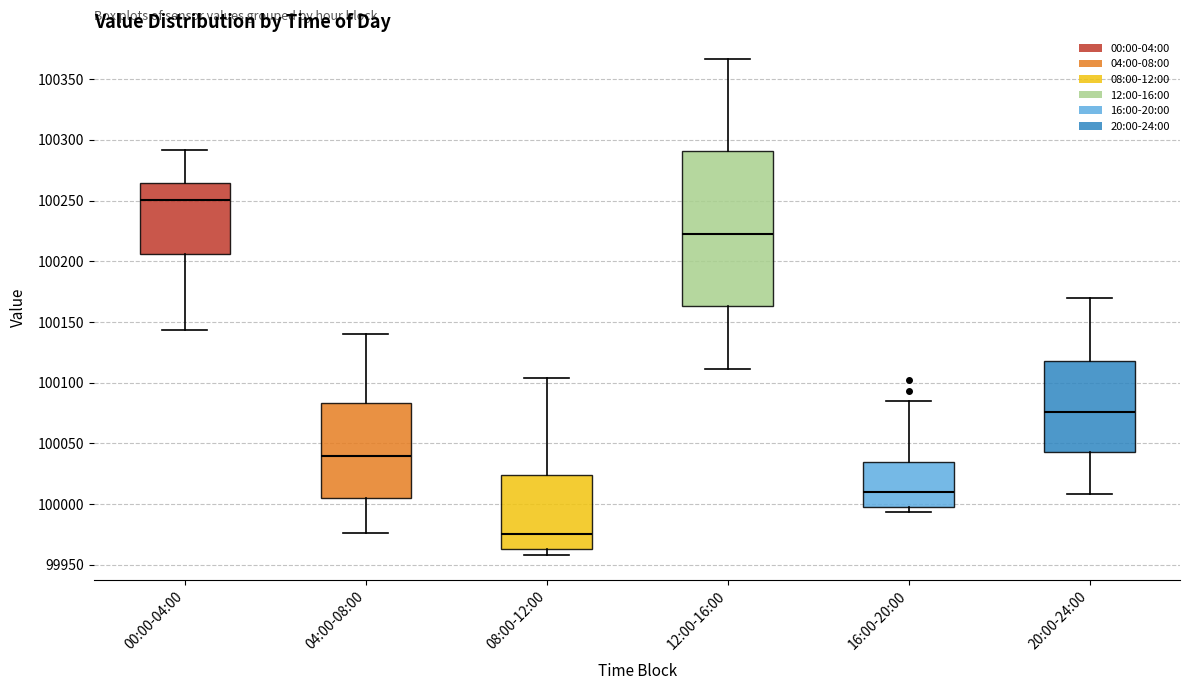

Reading left to right, transcribe this box plot: for each box, give where its median line is, the range the box spans, and where its two whiskers end, as read against the y-axis. The values are not printed on the chart, so give them approximately, as read against the axis.

00:00-04:00: median 100250, box 100205 to 100265, whiskers 100145 to 100290
04:00-08:00: median 100040, box 100005 to 100085, whiskers 99975 to 100140
08:00-12:00: median 99975, box 99965 to 100025, whiskers 99960 to 100105
12:00-16:00: median 100220, box 100165 to 100290, whiskers 100110 to 100365
16:00-20:00: median 100010, box 100000 to 100035, whiskers 99995 to 100085
20:00-24:00: median 100075, box 100045 to 100120, whiskers 100010 to 100170